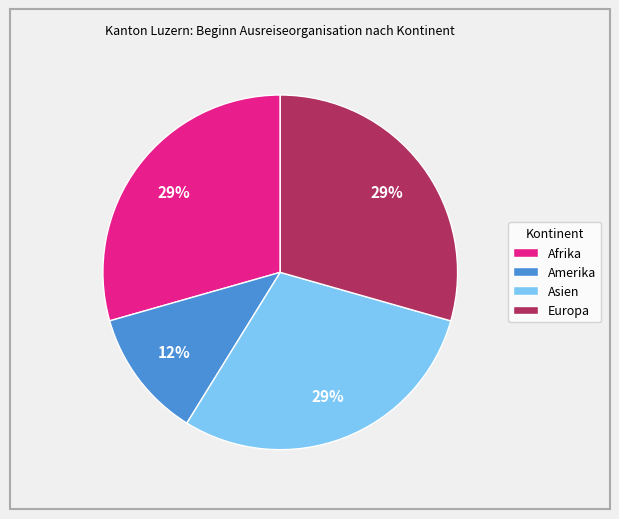

What is the smallest slice in the pie chart?

Amerika